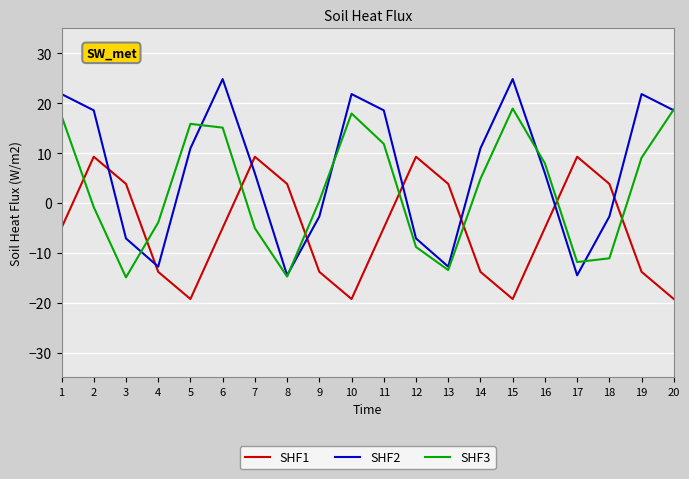

What are all the series names shown in the legend?

SHF1, SHF2, SHF3